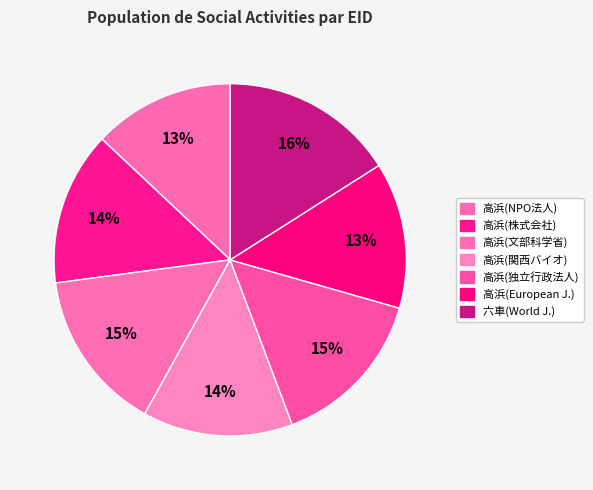

Count the number of slices in the pie.

7